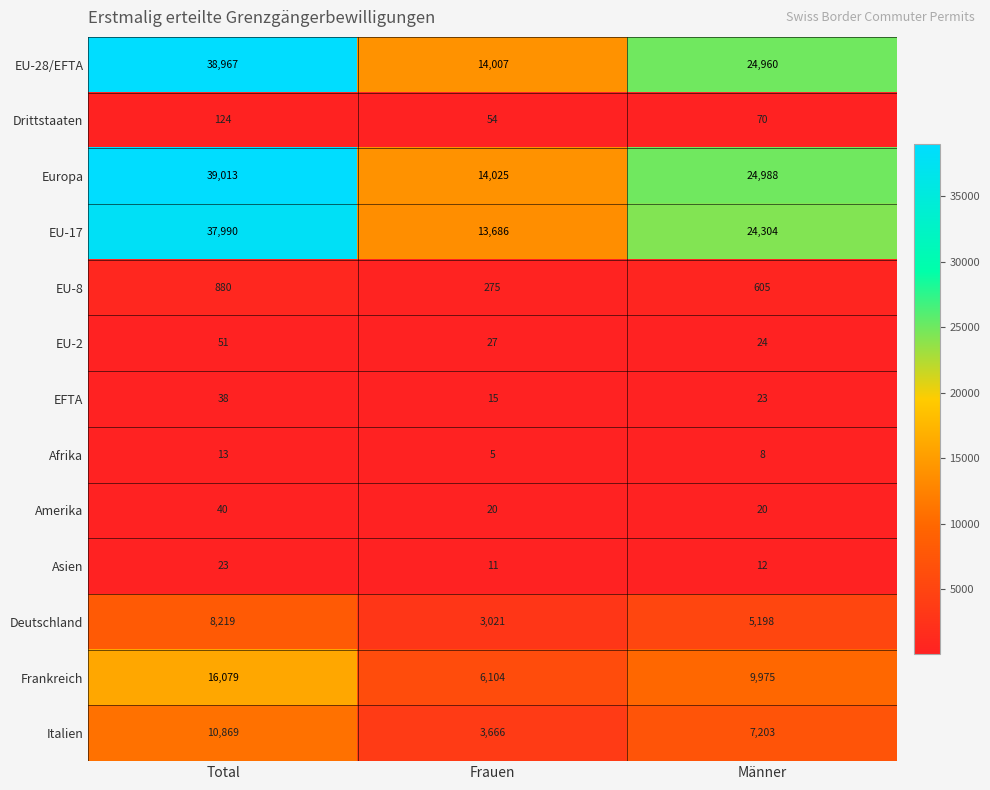

Is it true that EFTA equals 5 at Männer?

False